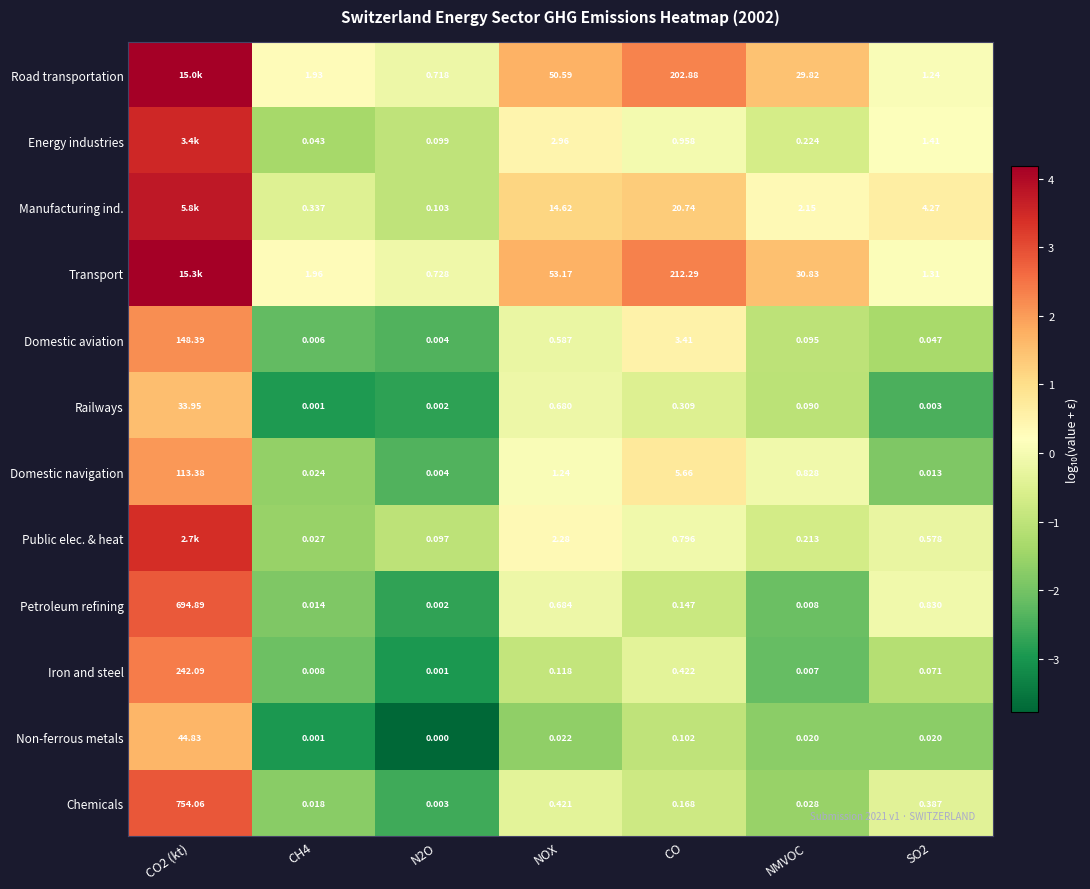

Rank the series at SO2 from lowest to highest value.

Railways, Domestic navigation, Non-ferrous metals, Domestic aviation, Iron and steel, Chemicals, Public elec. & heat, Petroleum refining, Road transportation, Transport, Energy industries, Manufacturing ind.